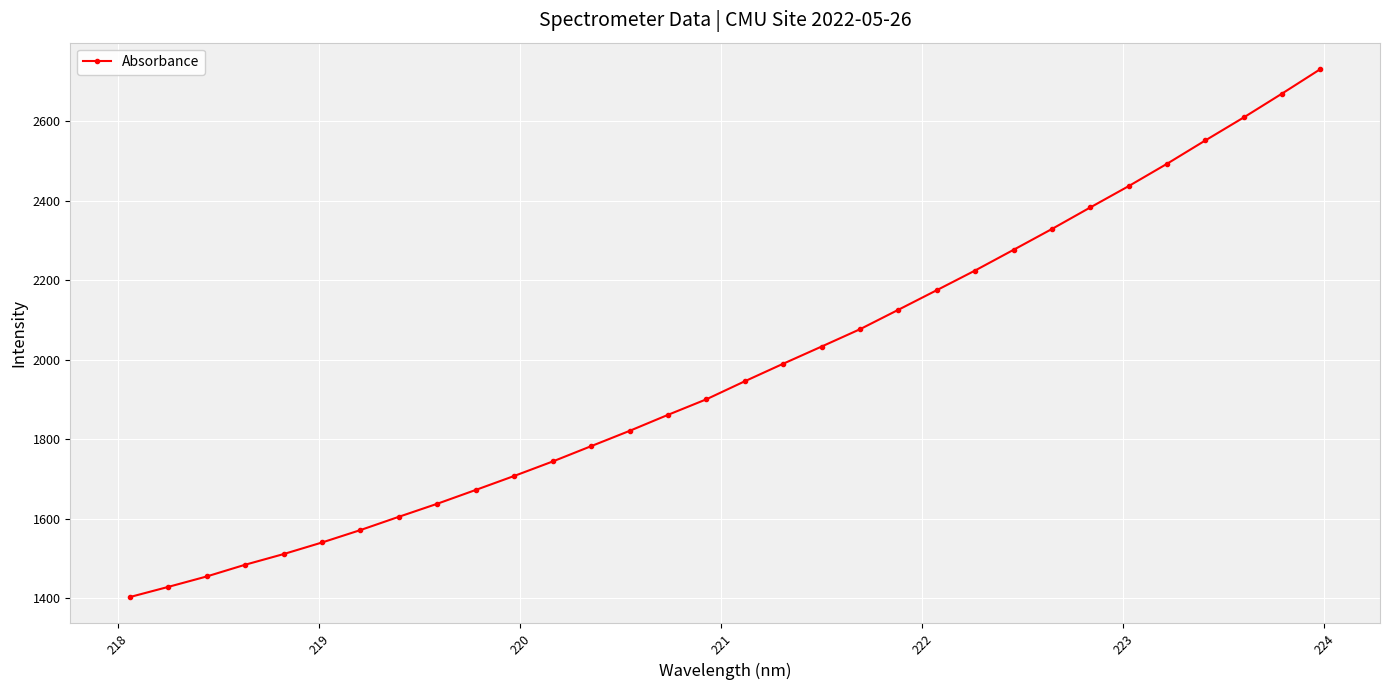

What is the minimum value shown in the chart?

1402.5